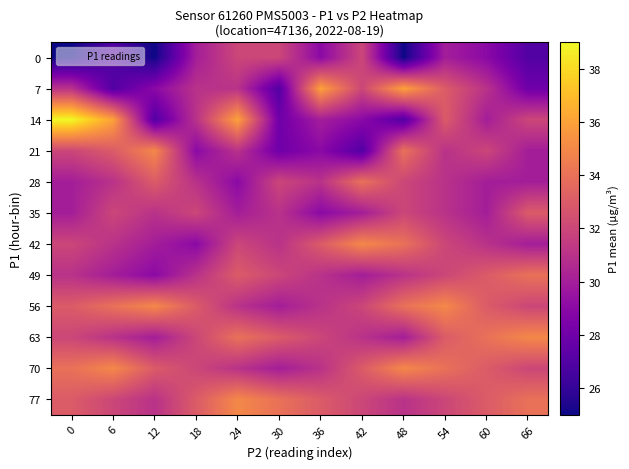

Reading left to right, what are all the values shown in this chart?

0: 0=25	6=27	12=25	18=30	24=32	30=32	36=29	42=32	48=25	54=30	60=29	66=27
7: 0=31	6=27	12=29	18=31	24=31	30=27	36=36	42=32	48=36	54=33	60=31	66=28
14: 0=39	6=36	12=27	18=31	24=36	30=28	36=30	42=29	48=27	54=33	60=30	66=32
21: 0=32	6=33	12=35	18=29	24=31	30=28	36=29	42=27	48=34	54=31	60=32	66=30
28: 0=30	6=31	12=33	18=31	24=29	30=32	36=31	42=34	48=32	54=31	60=30	66=30
35: 0=30	6=32	12=31	18=32	24=30	30=31	36=29	42=30	48=32	54=31	60=30	66=33
42: 0=32	6=31	12=30	18=29	24=32	30=31	36=33	42=35	48=34	54=32	60=31	66=30
49: 0=31	6=30	12=29	18=31	24=33	30=32	36=31	42=30	48=31	54=32	60=33	66=34
56: 0=33	6=34	12=35	18=33	24=31	30=30	36=31	42=32	48=34	54=35	60=33	66=32
63: 0=32	6=31	12=30	18=32	24=34	30=33	36=32	42=31	48=30	54=33	60=34	66=35
70: 0=34	6=35	12=33	18=32	24=31	30=30	36=31	42=33	48=35	54=34	60=33	66=32
77: 0=33	6=32	12=31	18=33	24=35	30=34	36=33	42=32	48=31	54=32	60=33	66=34